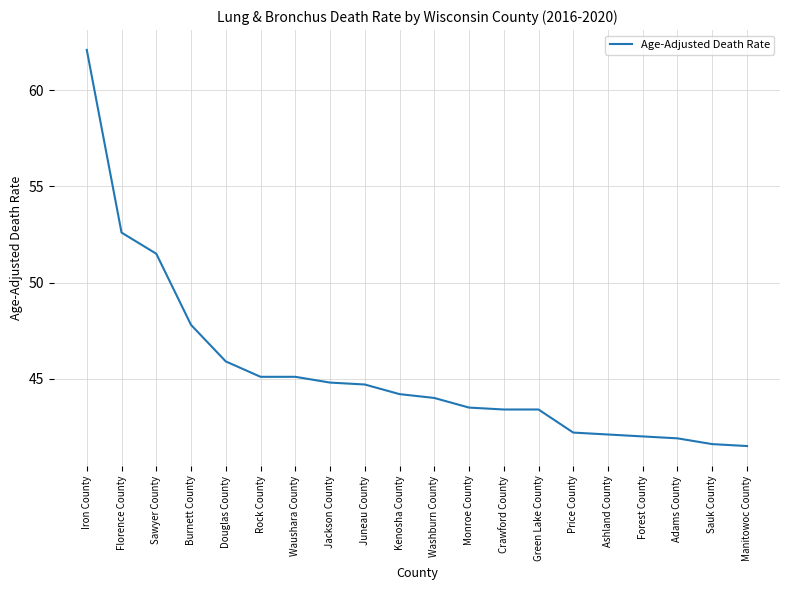

Where does the data first go above 44?

Iron County